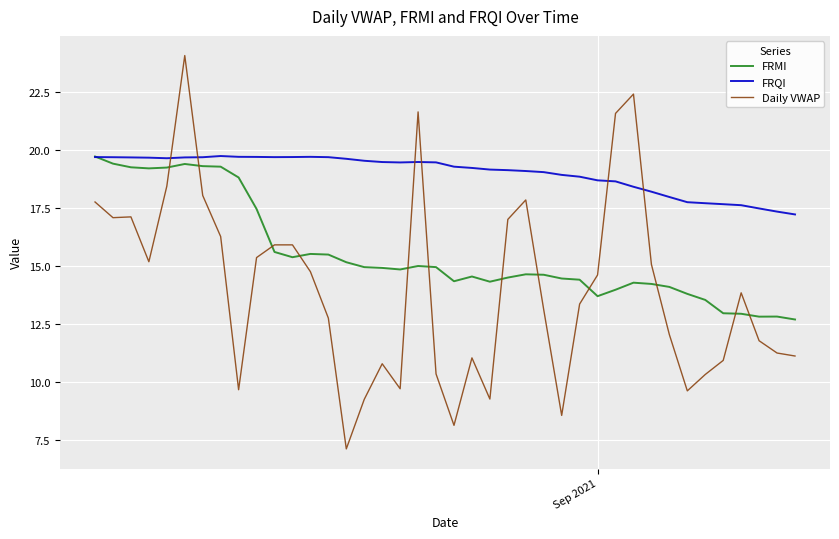

Which series has the largest total across all categories?

FRQI